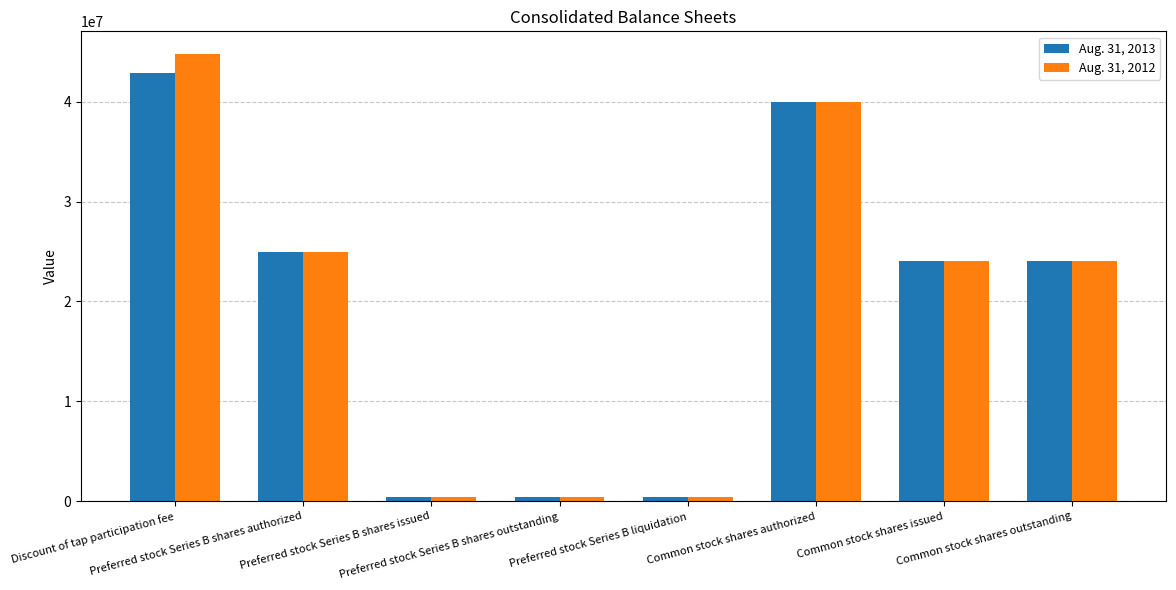

How many values in the Aug. 31, 2012 series are below 24037598?

3